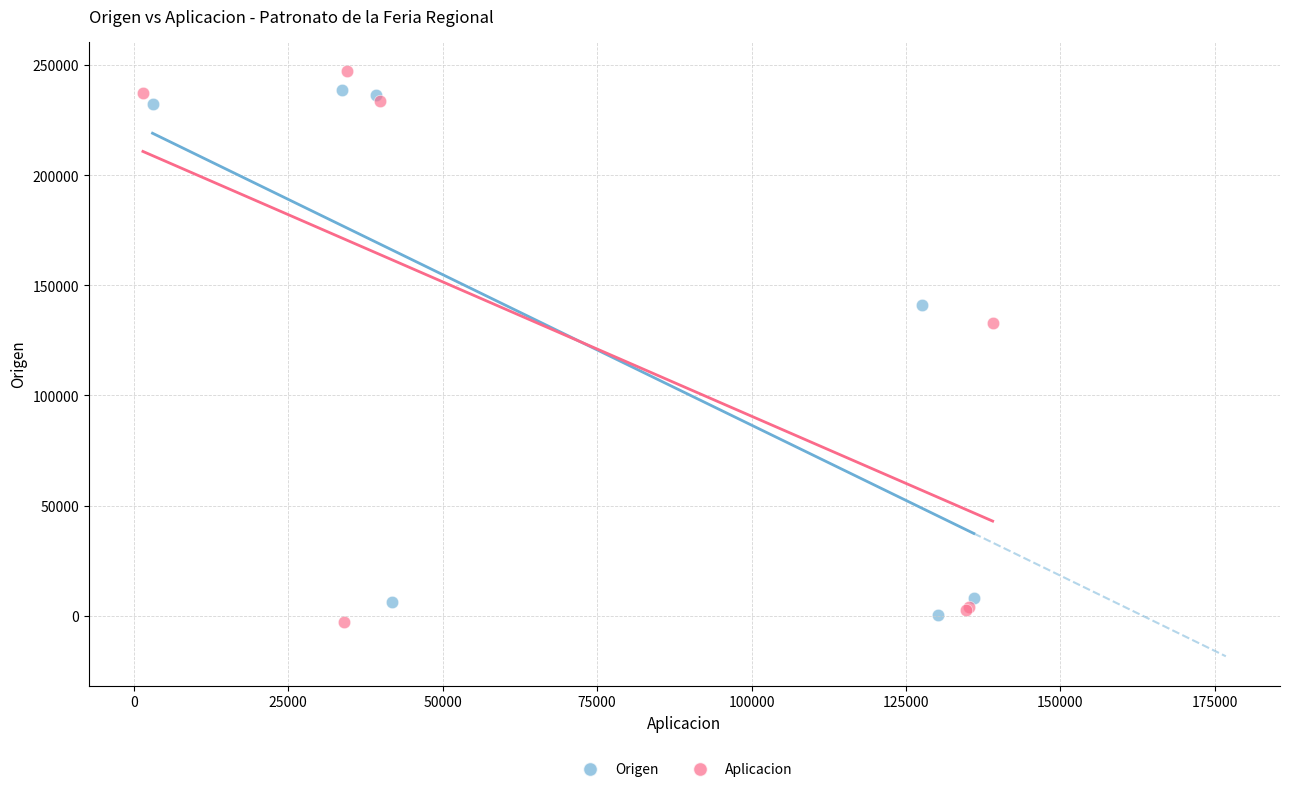

Which series has the largest Y range (max minus min)?

Aplicacion